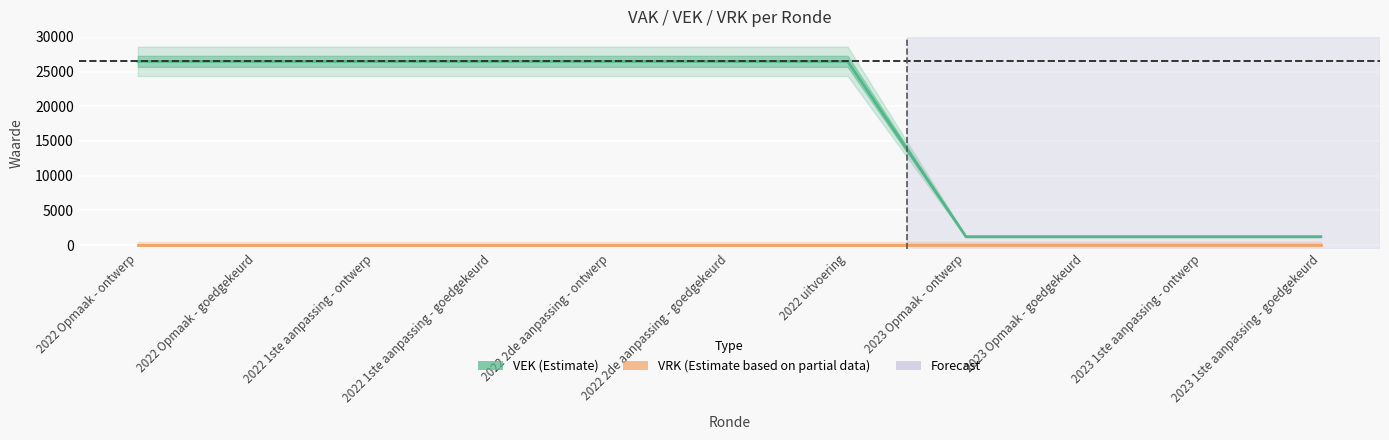

At 2022 uitvoering, list the series in order from largest to smallest.

VEK, VRK